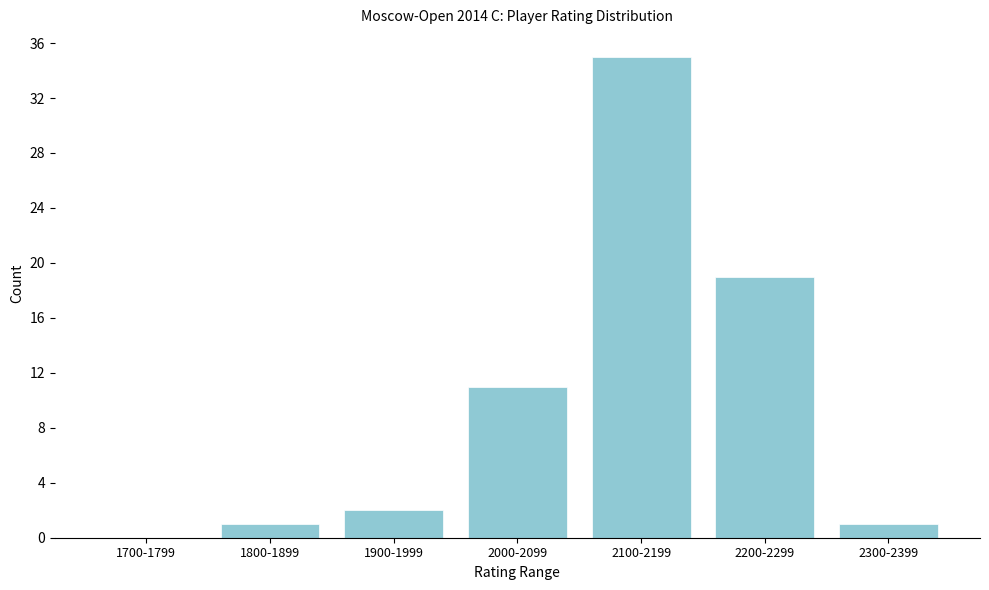

Reading left to right, what are all the values shown in this chart?

1700-1799=0	1800-1899=1	1900-1999=2	2000-2099=11	2100-2199=35	2200-2299=19	2300-2399=1